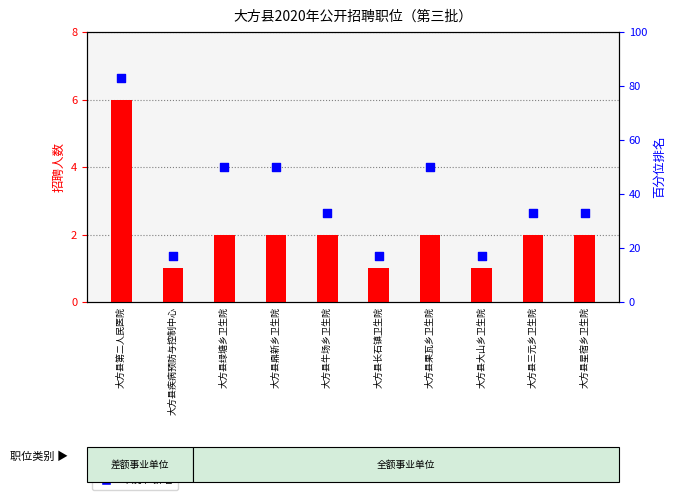

Which series contains the highest Y value?

百分位排名